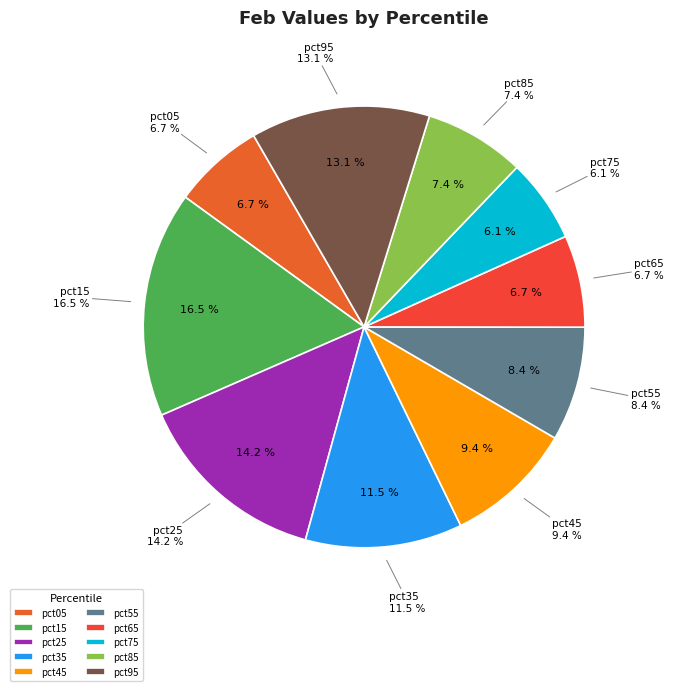

Is it true that pct65 is 1% of the pie?

False